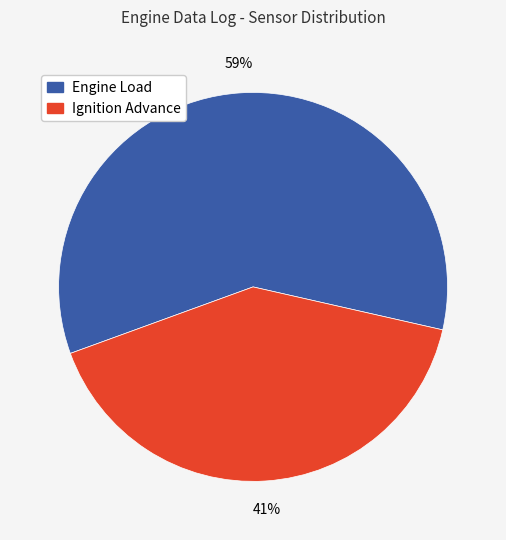

Rank the categories by value from highest to lowest.

Engine Load, Ignition Advance